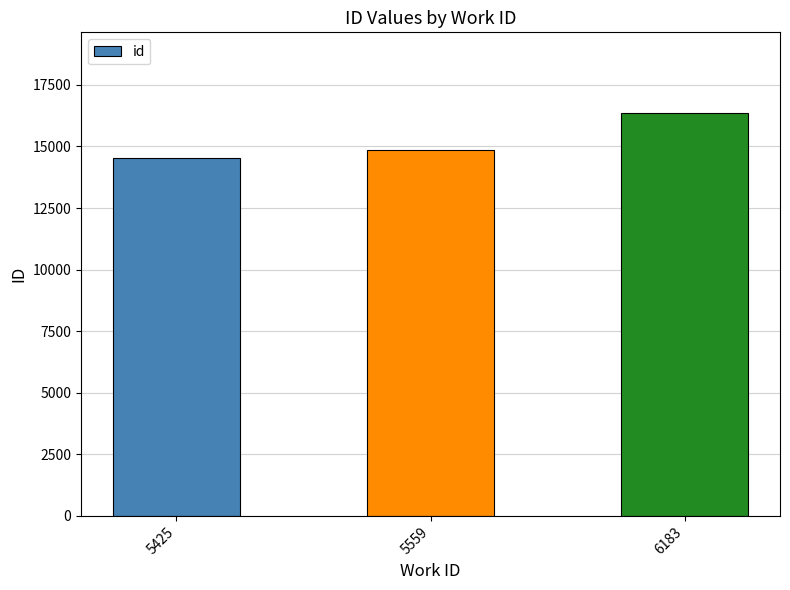

What is the change in value from 5425 to 6183?

+1826